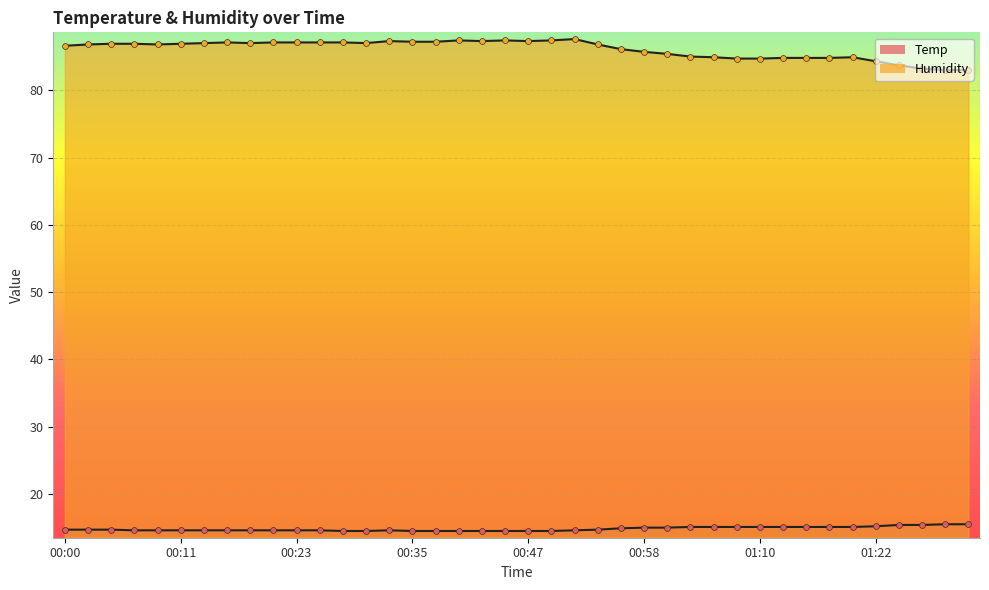

What are all the series names shown in the legend?

Temp, Humidity